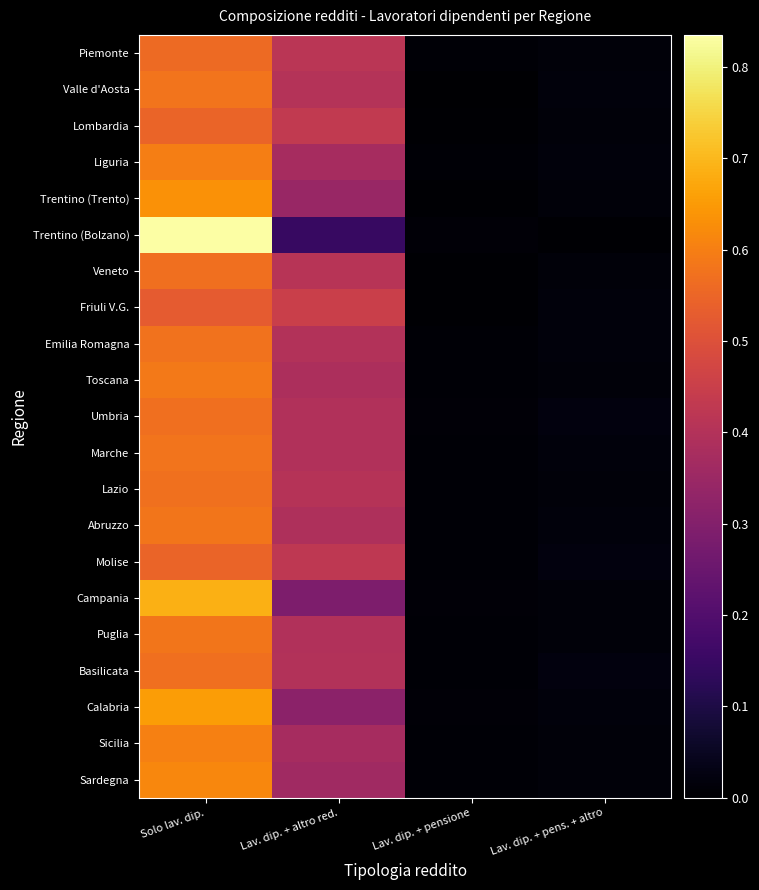

Rank the series by their maximum value, from lowest to highest.

Friuli V.G., Molise, Lombardia, Piemonte, Veneto, Umbria, Basilicata, Lazio, Emilia Romagna, Marche, Valle d'Aosta, Puglia, Abruzzo, Toscana, Liguria, Sicilia, Sardegna, Trentino (Trento), Calabria, Campania, Trentino (Bolzano)